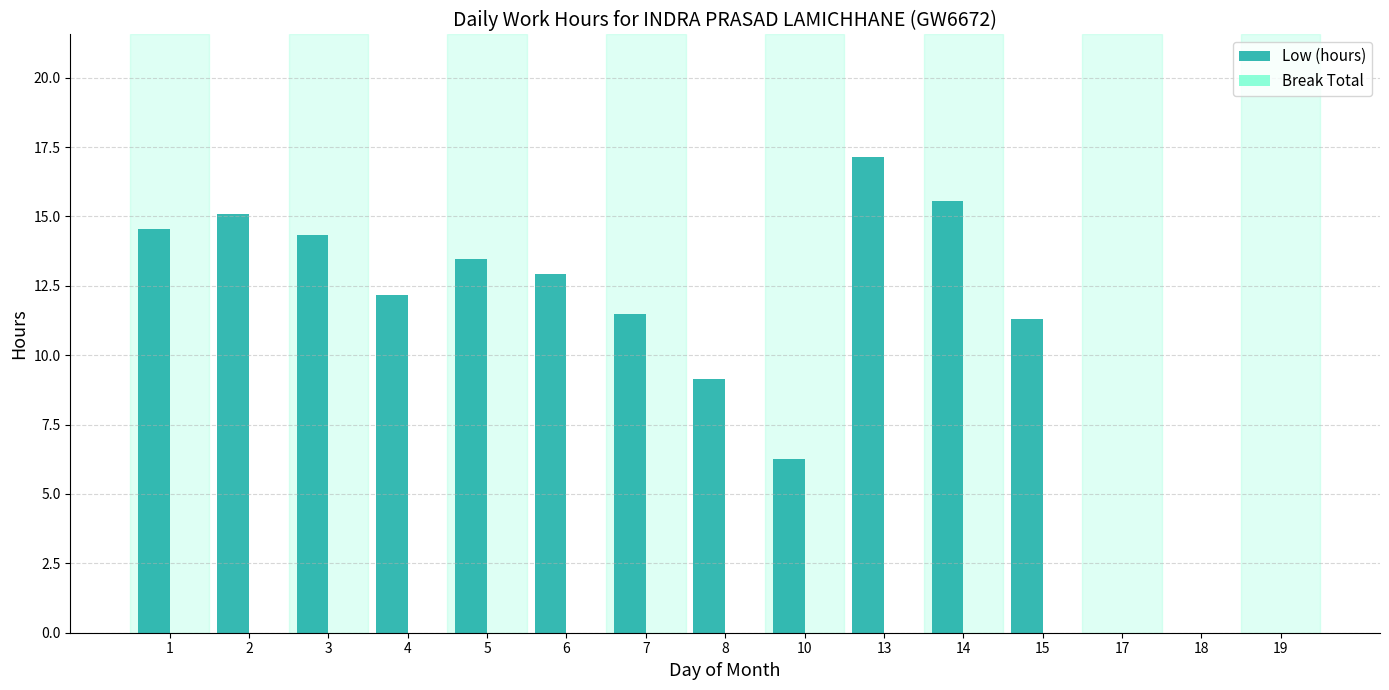

Between 4 and 6, which is larger?

6